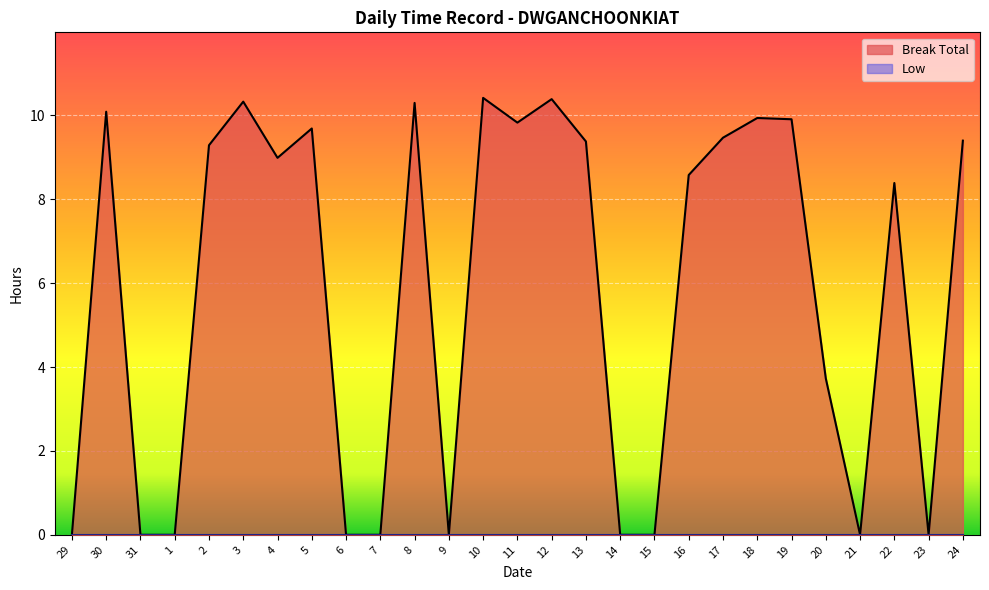

Rank the categories by value from highest to lowest.

10, 12, 3, 8, 30, 18, 19, 11, 5, 17, 24, 13, 2, 4, 16, 22, 20, 29, 31, 1, 6, 7, 9, 14, 15, 21, 23